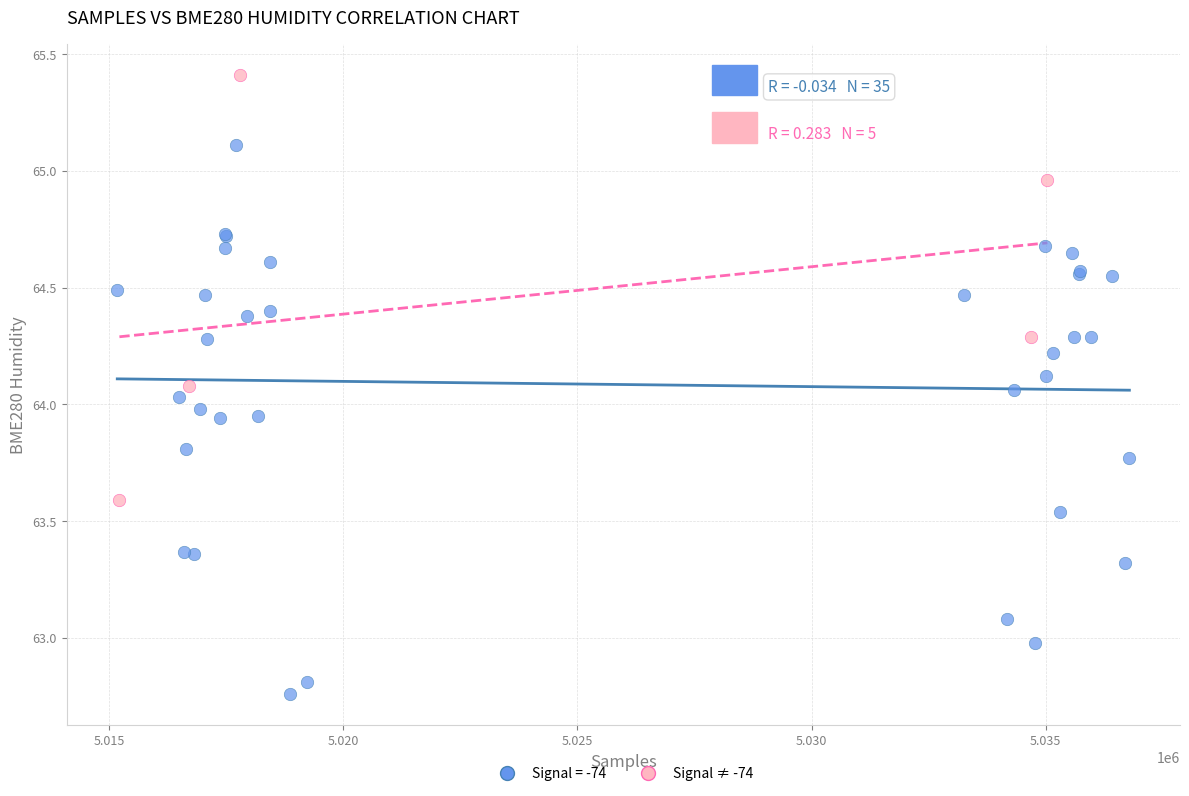

Which series contains the highest Y value?

Signal ≠ -74